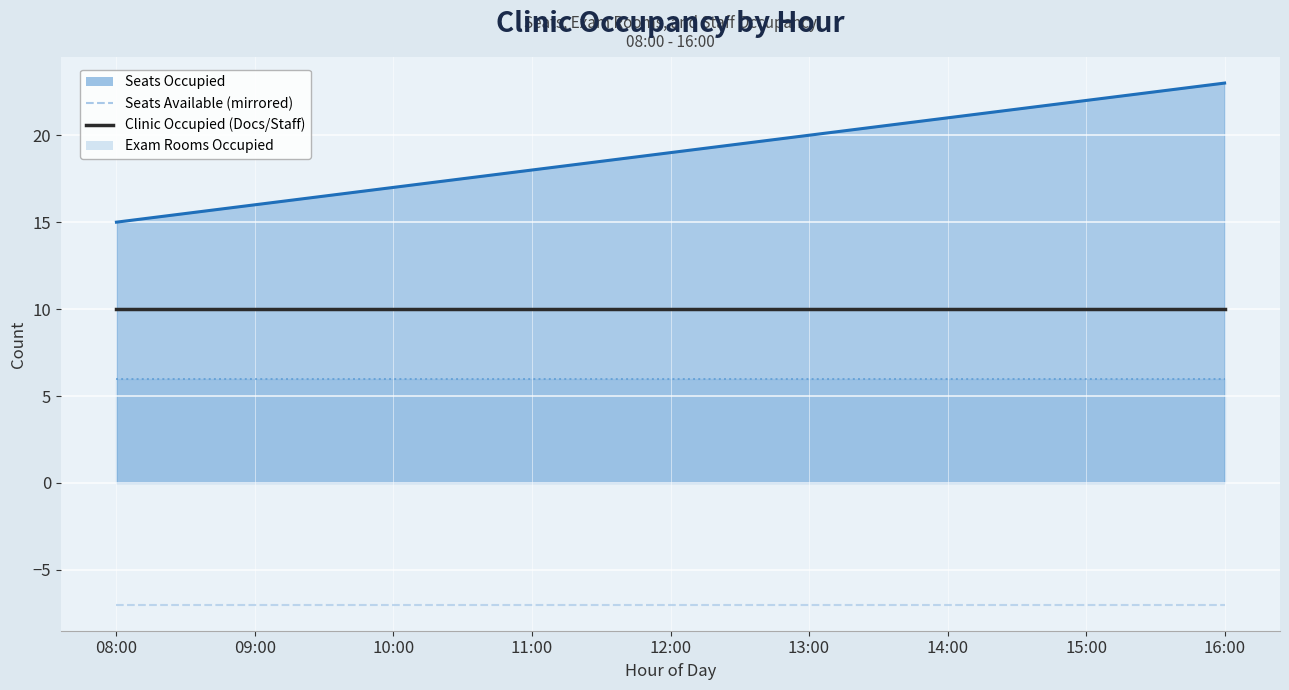

What is the spread (max minus min) of values at 16:00?

30